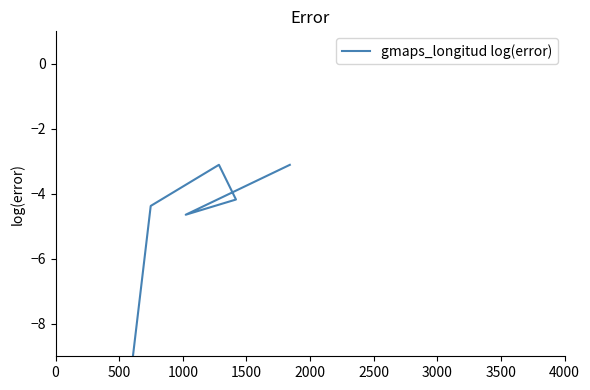

How many interior local peaks (higher than both neighbors) does the data have?

1